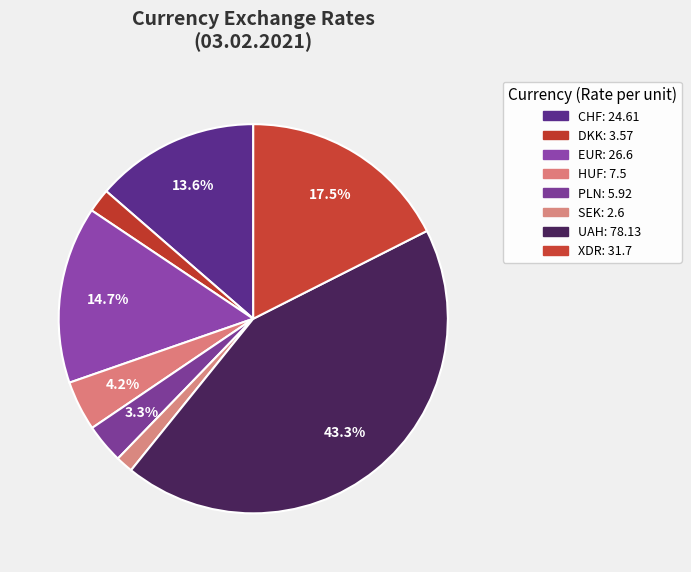

How many slices are in this pie chart?

8